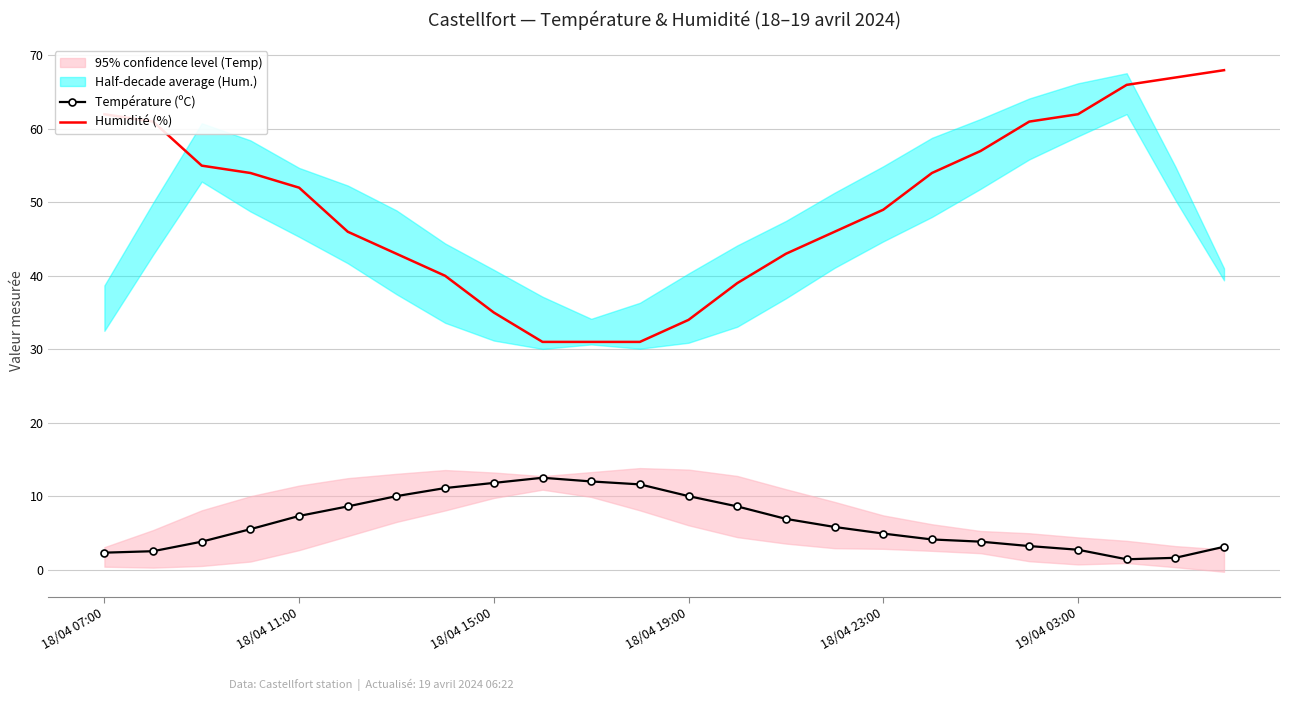

True or false: Température (ºC) and Humidité (%) cross at least once.

False